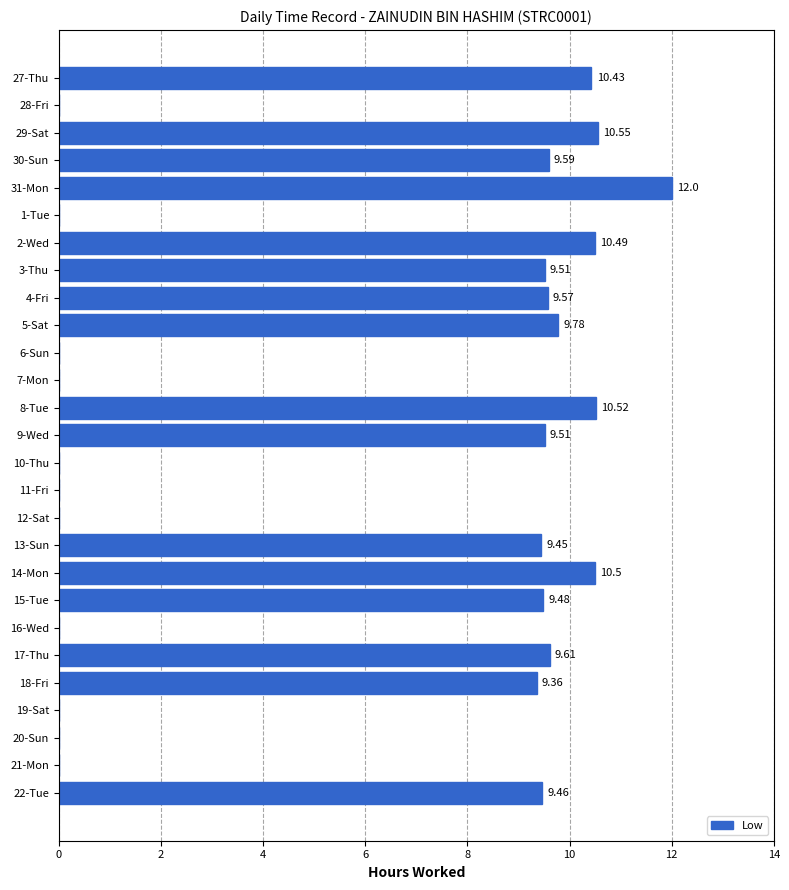

Which has a higher value, 2-Wed or 13-Sun?

2-Wed